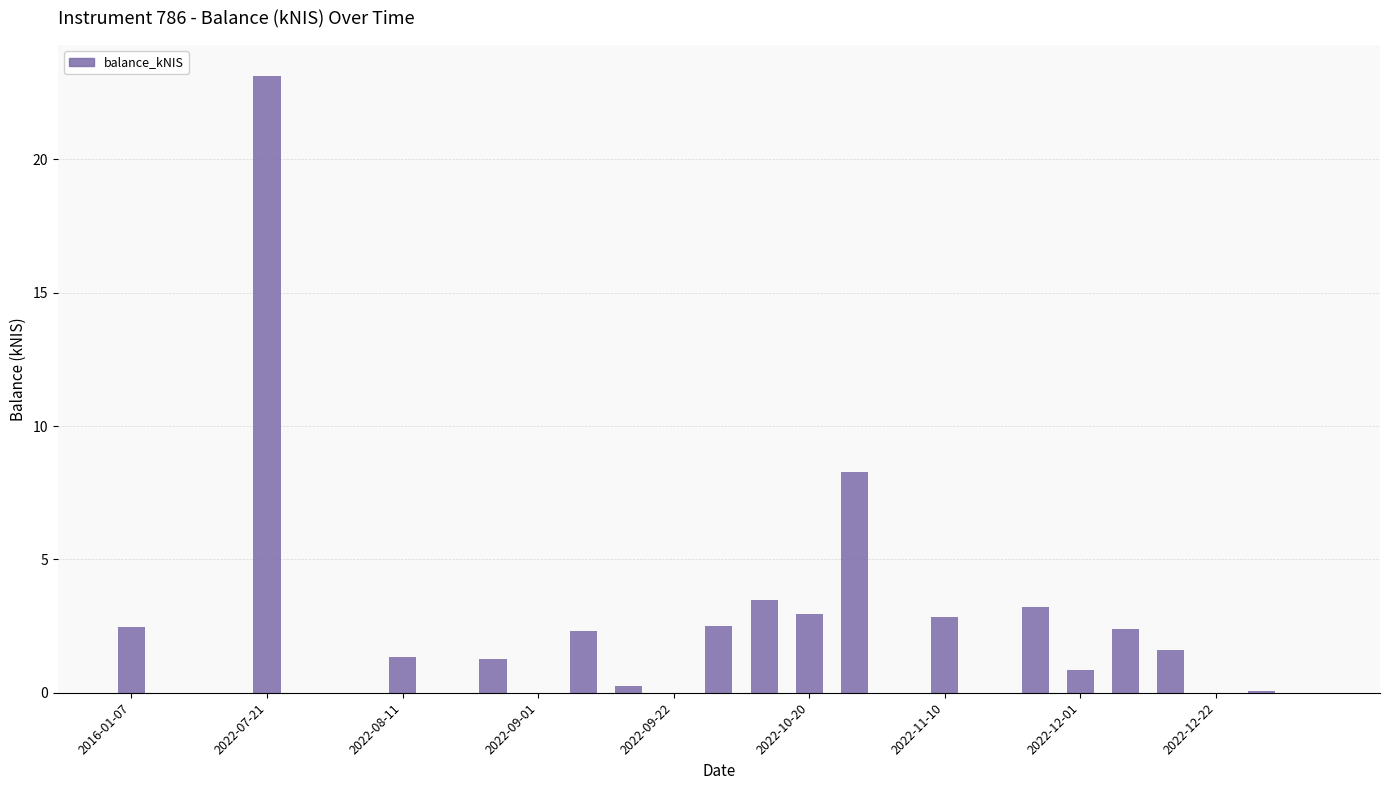

What is the greatest value displayed?

23.1